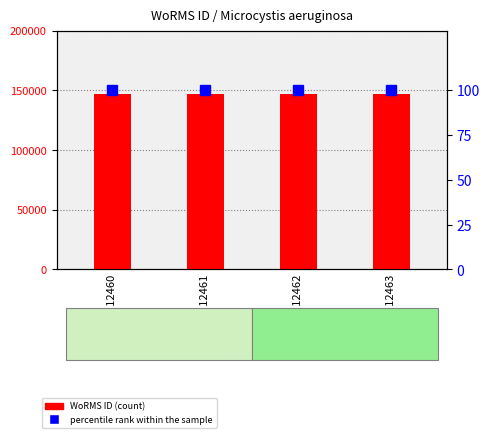

Is it true that percentile rank within the sample equals 146 at LEGE 12460?

False